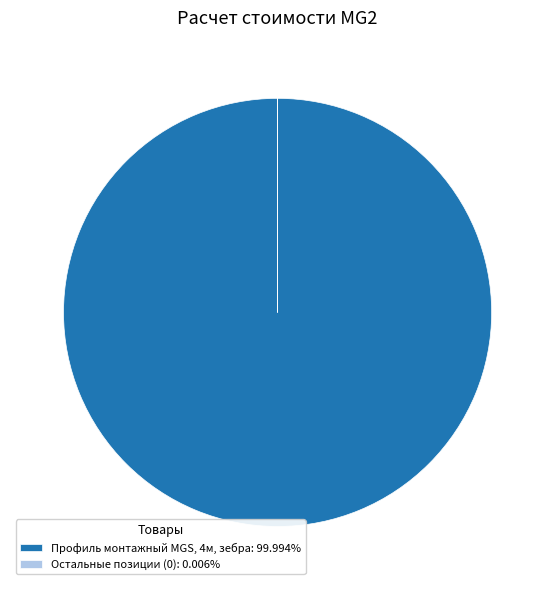

Does any single category account for the majority?

Yes